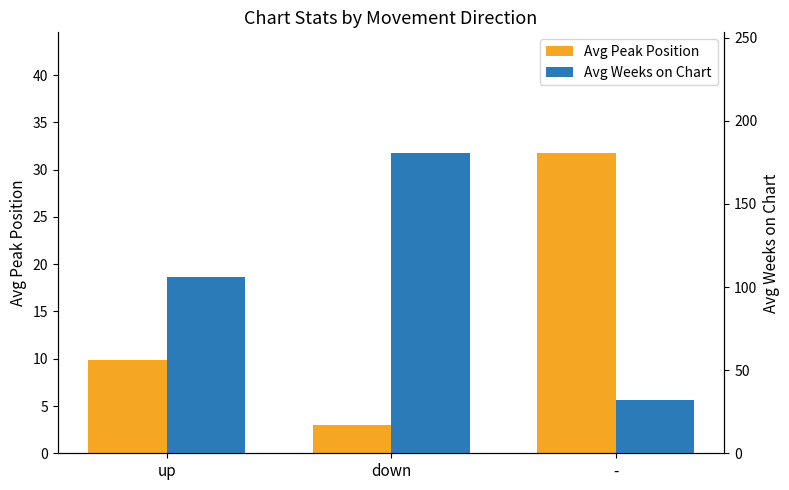

Which series has the largest total across all categories?

Avg Weeks on Chart